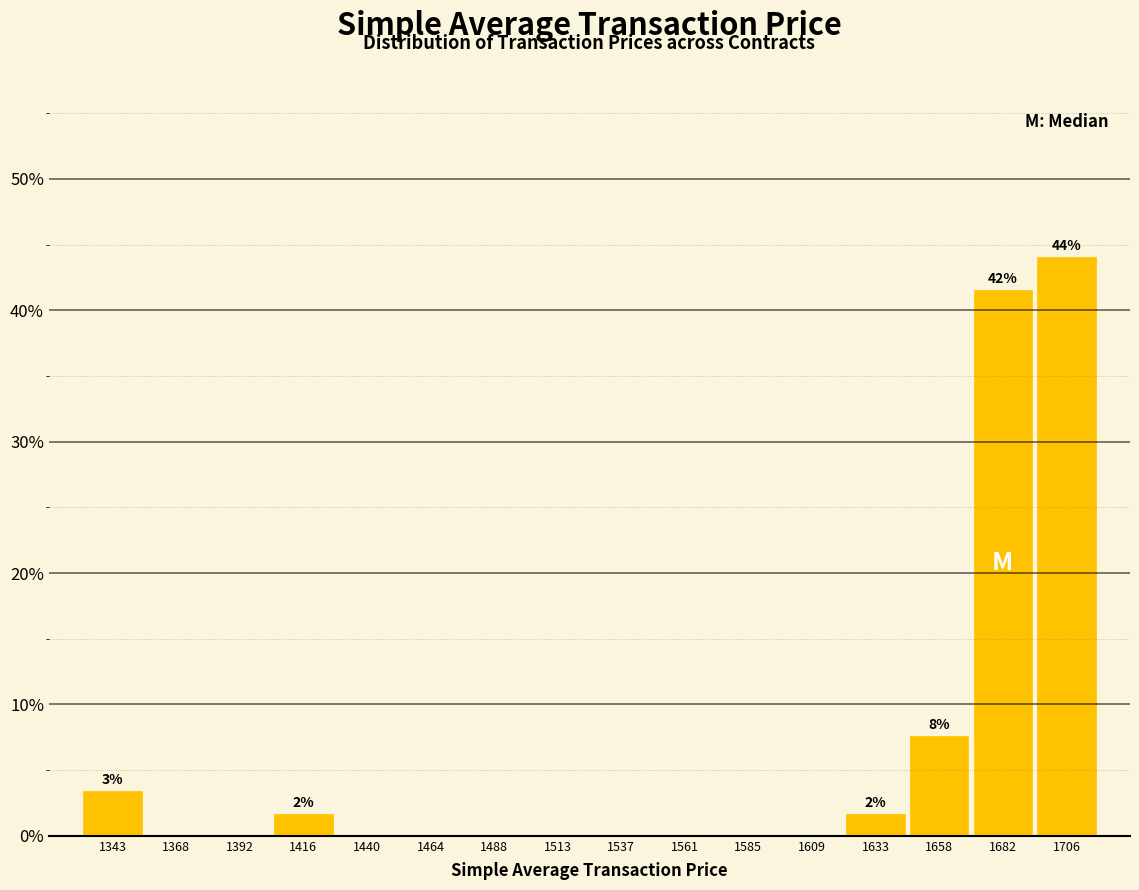

Over which range of the x-axis is the bar tallest?

1695 to 1720